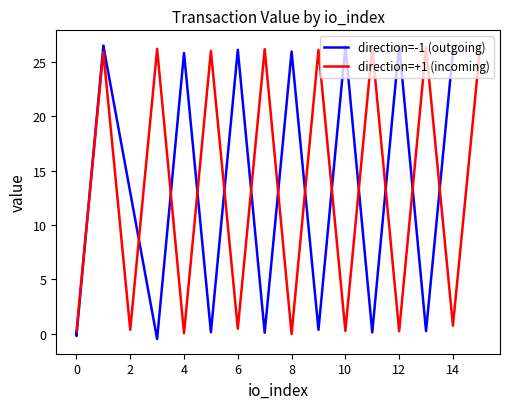

After their last crossing, which series has the higher values: direction=+1 (incoming) or direction=-1 (outgoing)?

direction=+1 (incoming)